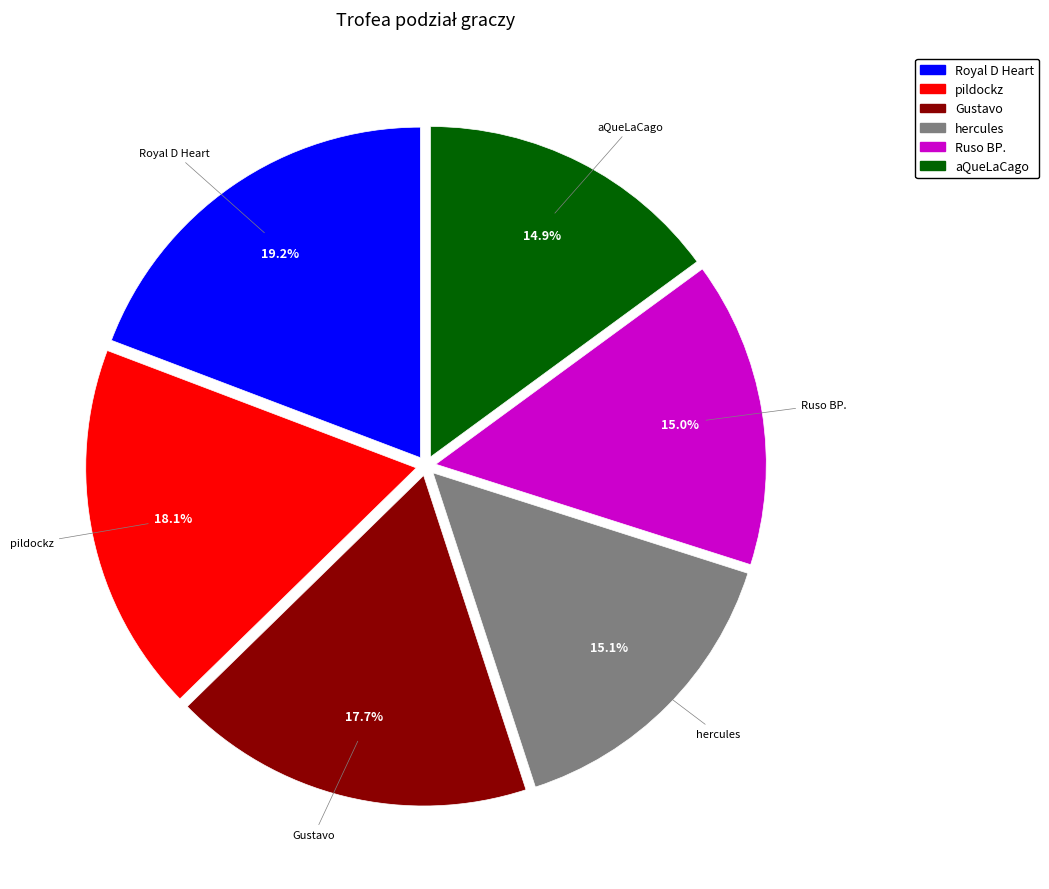

The Ruso BP. slice represents 22% of the pie. True or false?

False